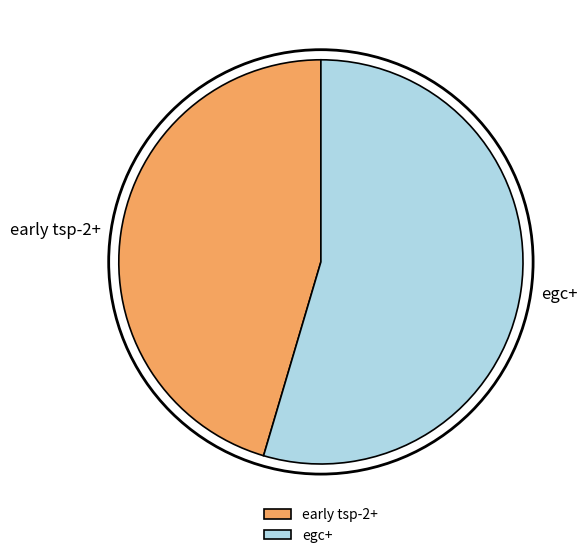

Rank the categories by value from lowest to highest.

early tsp-2+, egc+